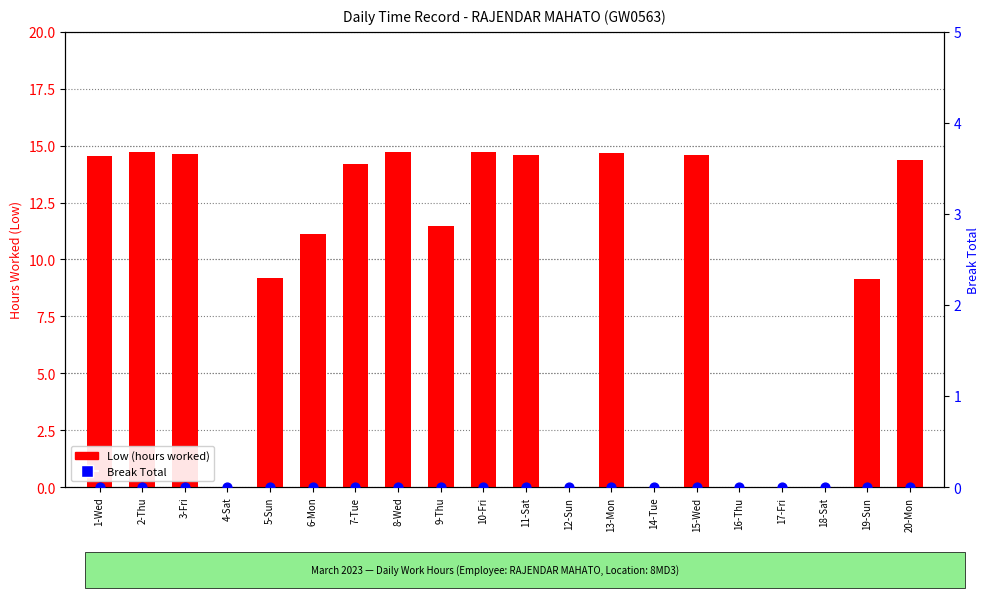

What are all the series names shown in the legend?

Low (hours worked), Break Total